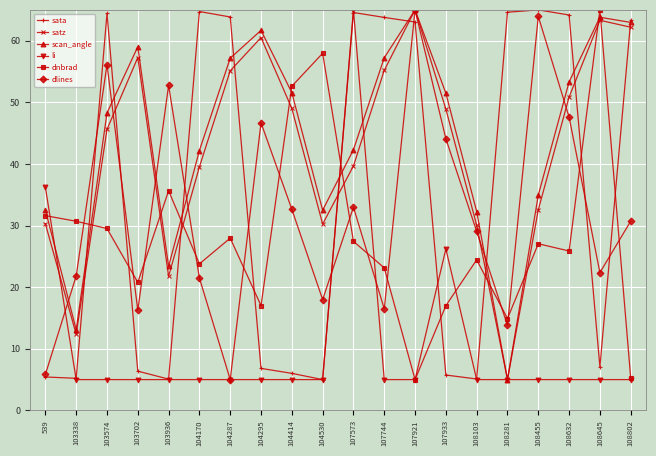

True or false: satz and li cross at least once.

True